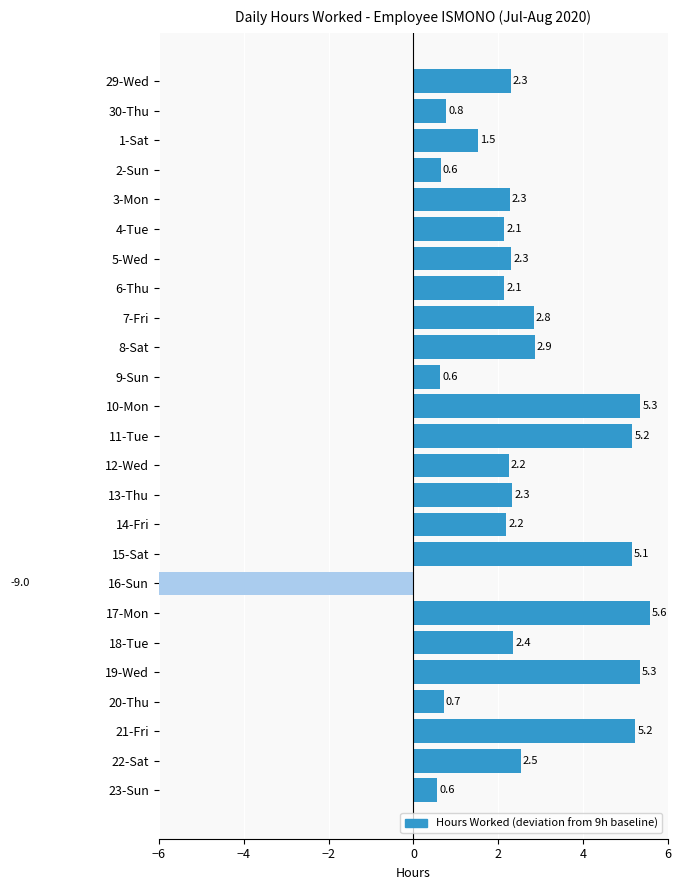

Count the number of categories in the chart.

25